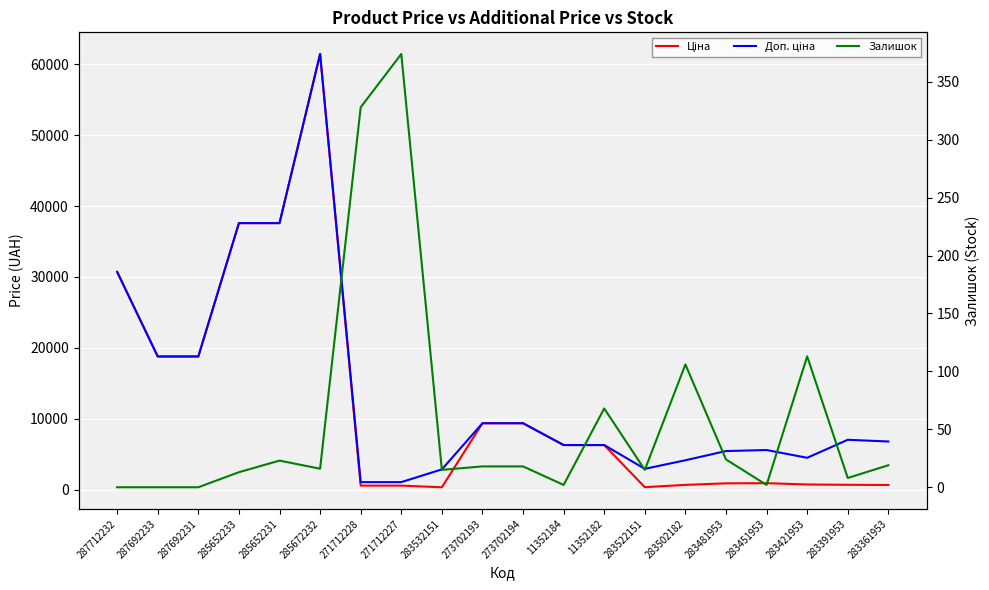

Where does the Ціна series first go above 6308?

287712232